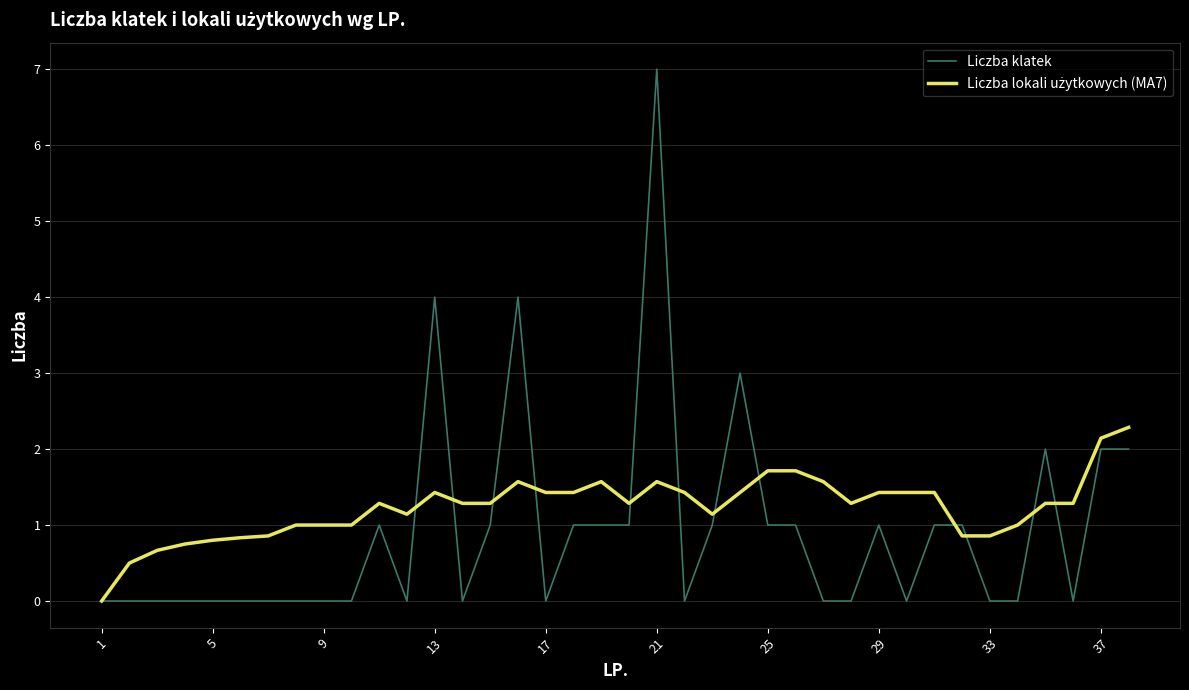

True or false: Liczba klatek has more than 0 interior local peaks.

True